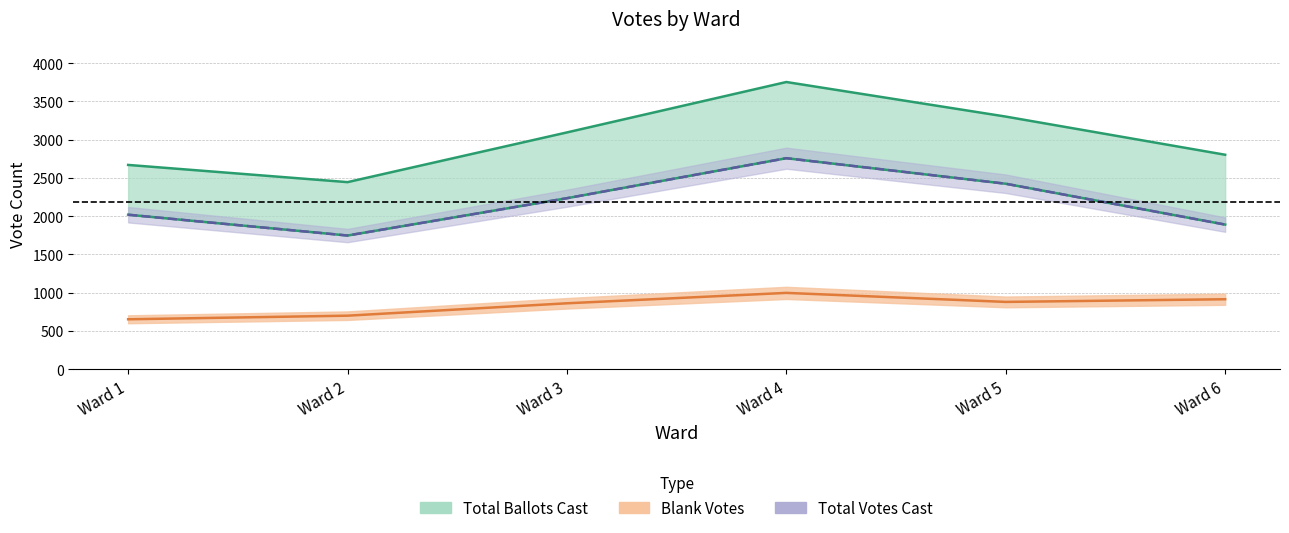

At which label is Total Votes Cast closest to 2251?

Ward 3